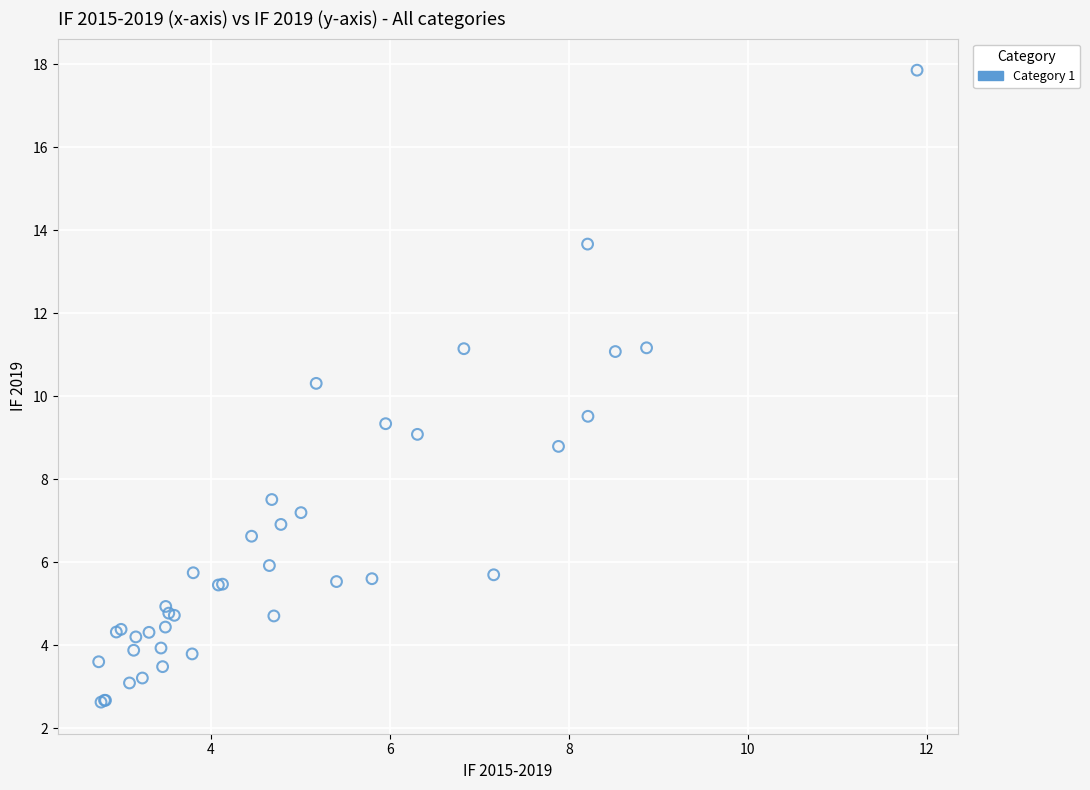

What Y value in the scatter plot is closest to 10?

10.3